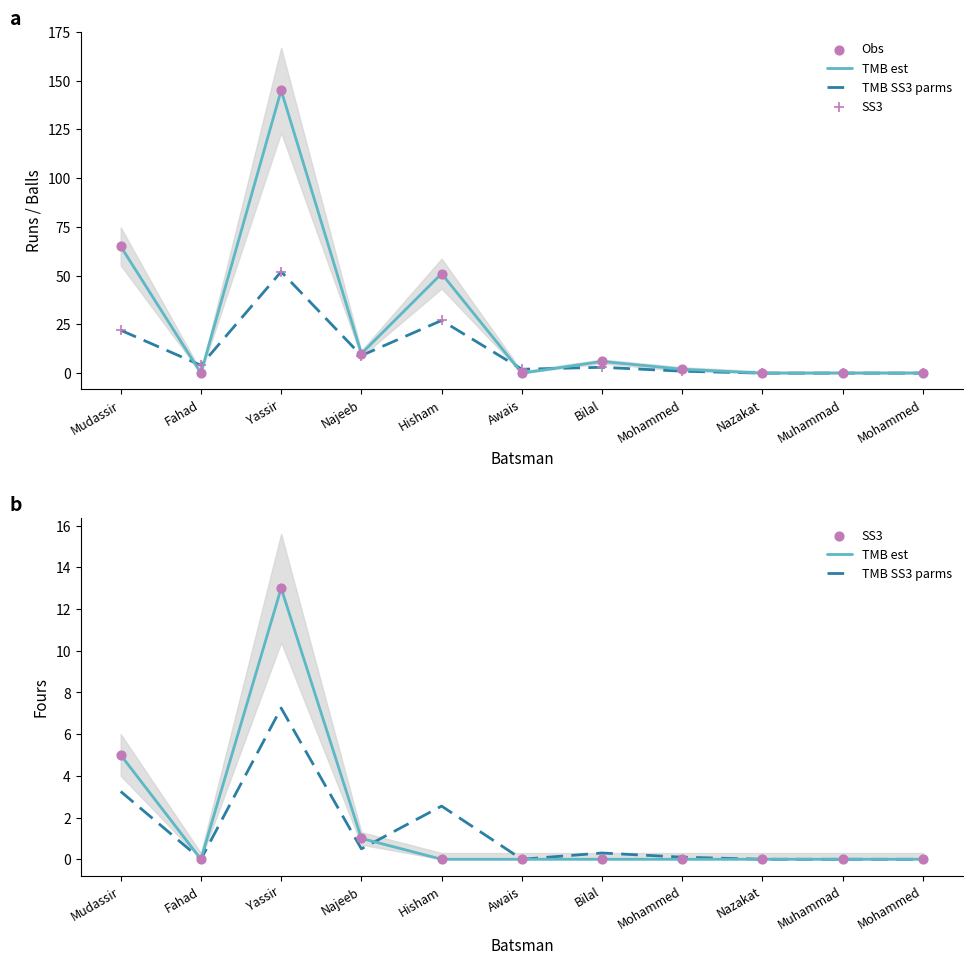

What are all the series names shown in the legend?

TMB est, TMB SS3 parms, Obs, SS3